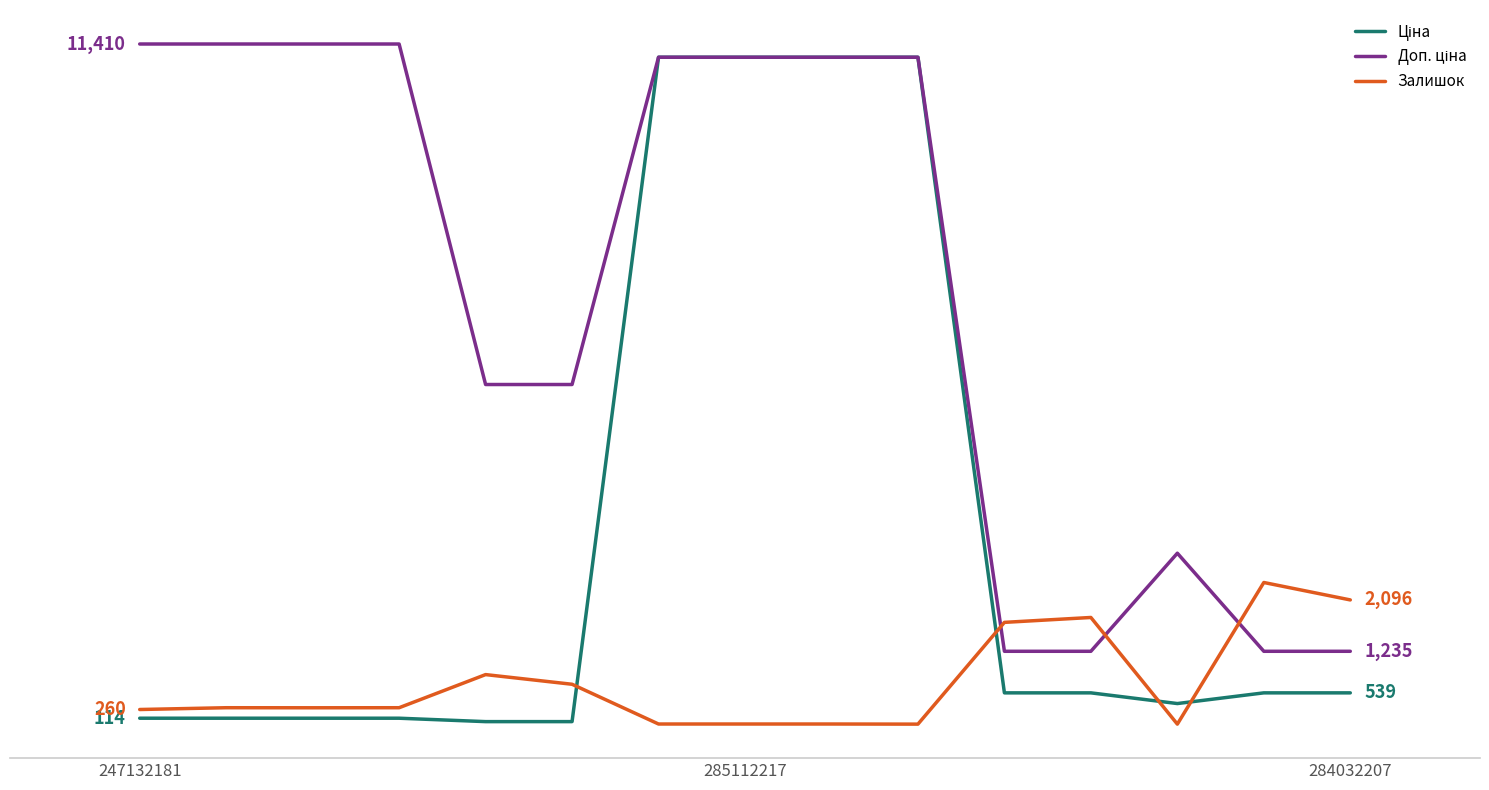

What is the average value of the Ціна series?

3189.3